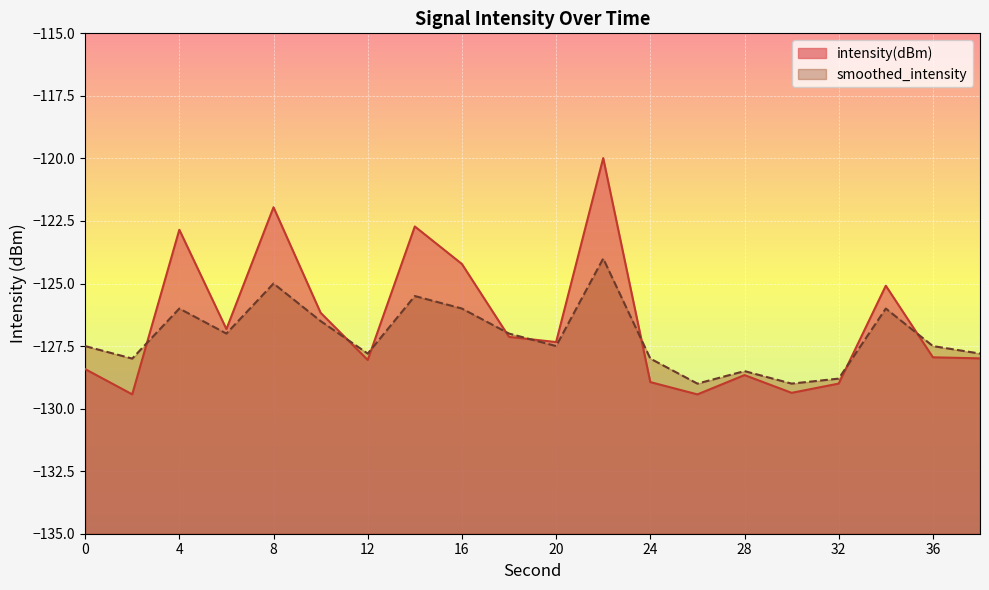

Which series has the largest total across all categories?

intensity(dBm)